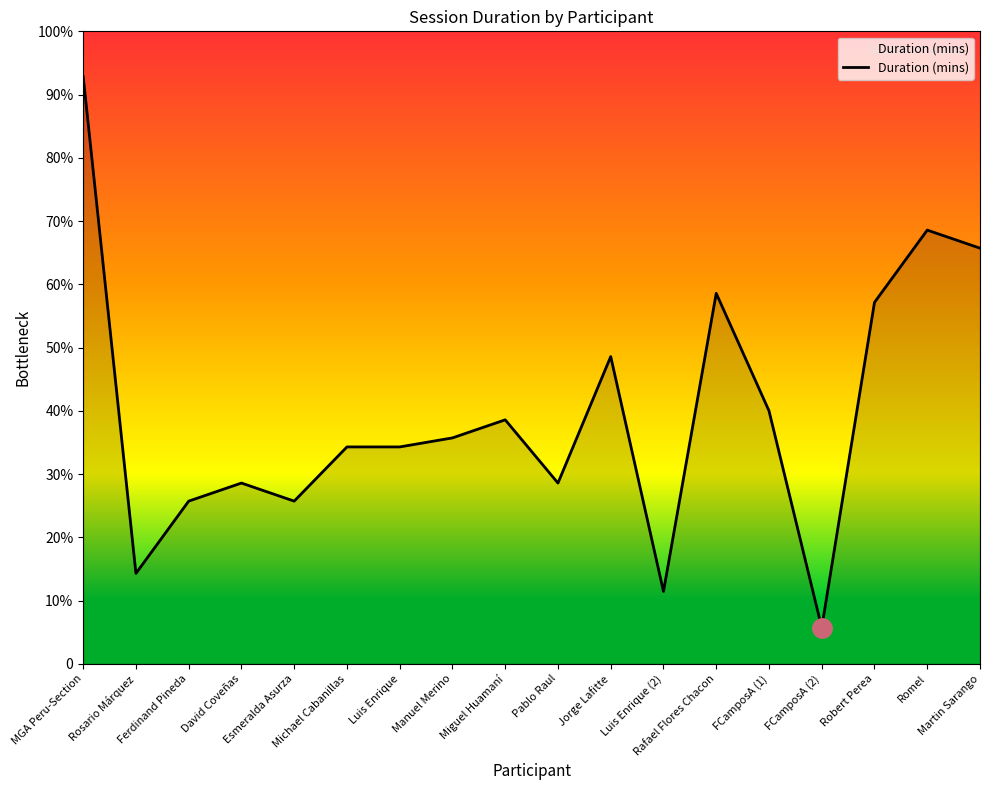

Does the chart have visible grid lines?

No